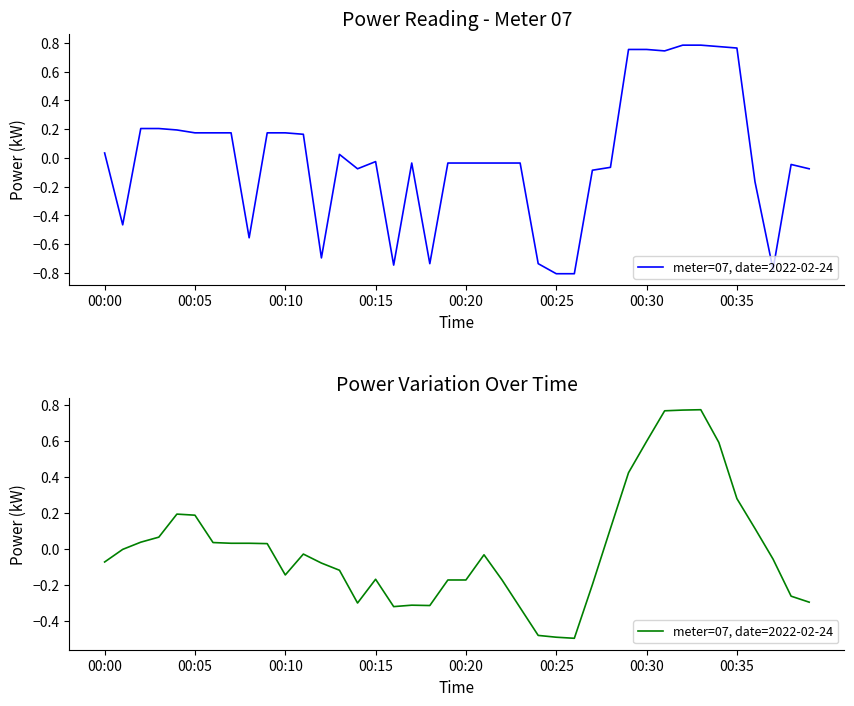

What is the change in value from 35 to 38?

-0.5